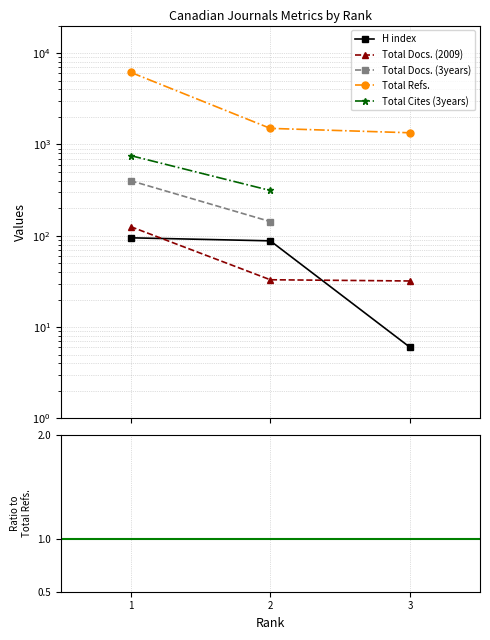

The H index series shows 0.0 at 3. True or false?

False